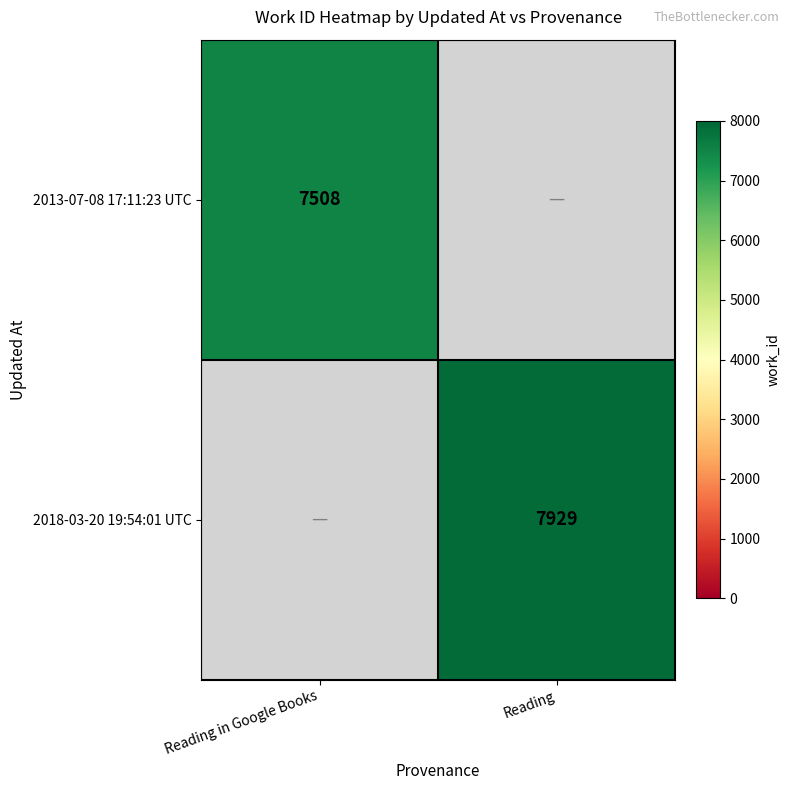

The 2013-07-08 17:11:23 UTC series shows 2414 at Reading in Google Books. True or false?

False